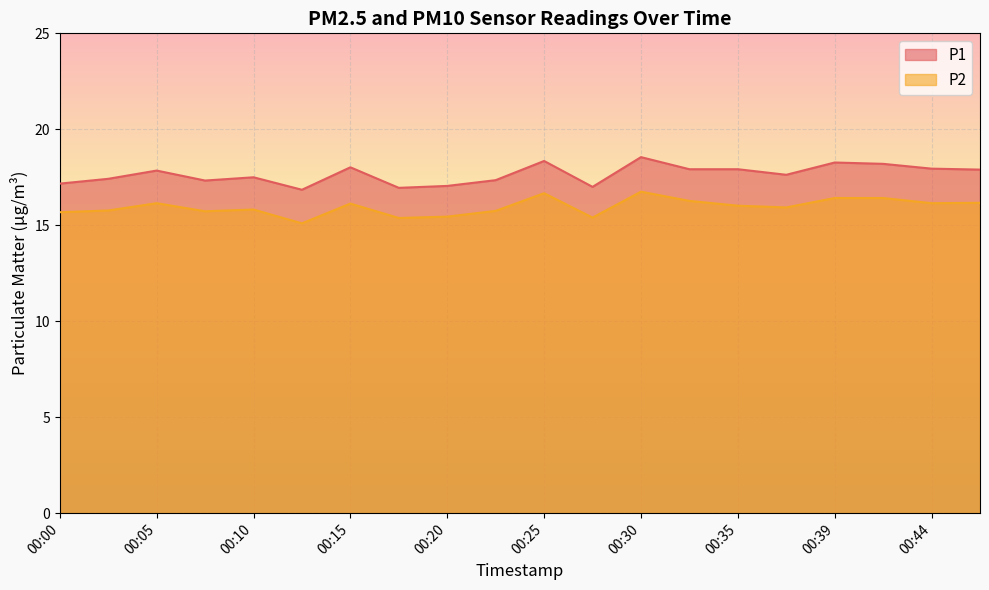

The value of P1 at 00:27 is 28.2. True or false?

False